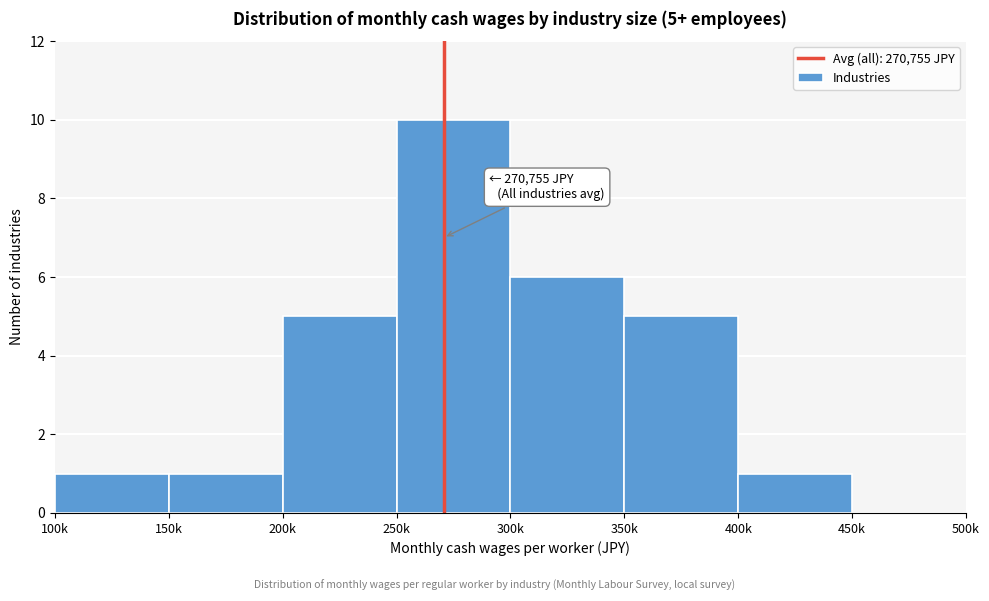

Reading left to right, extract all data points from this chart.

100k=1	150k=1	200k=5	250k=10	300k=6	350k=5	400k=1	450k=0